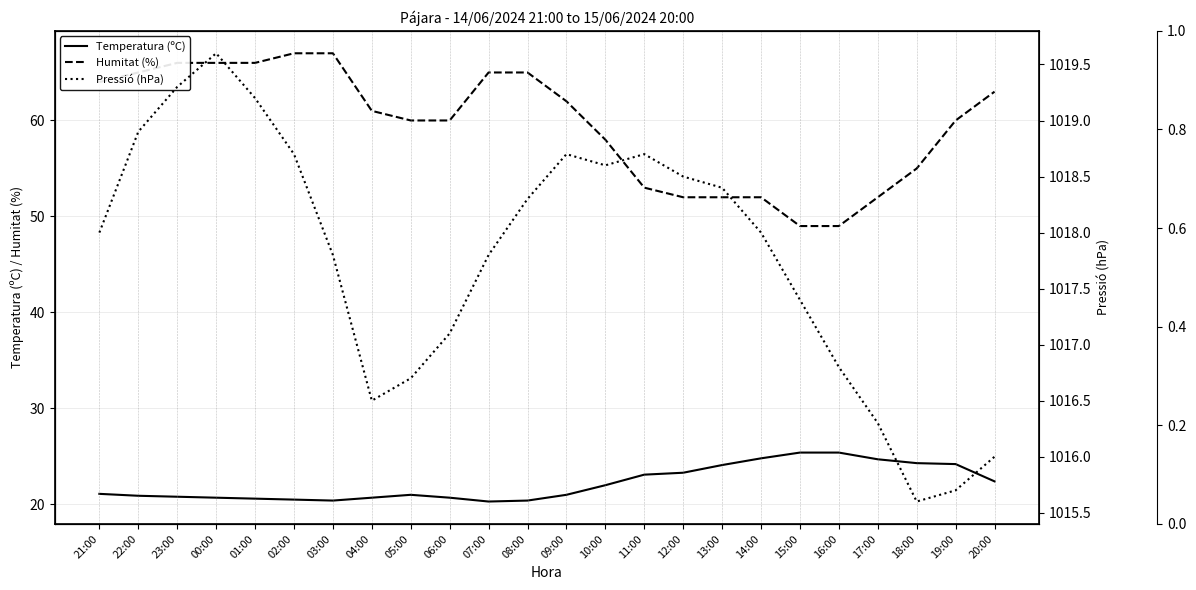

At which label does Temperatura (ºC) reach its peak?

15:00